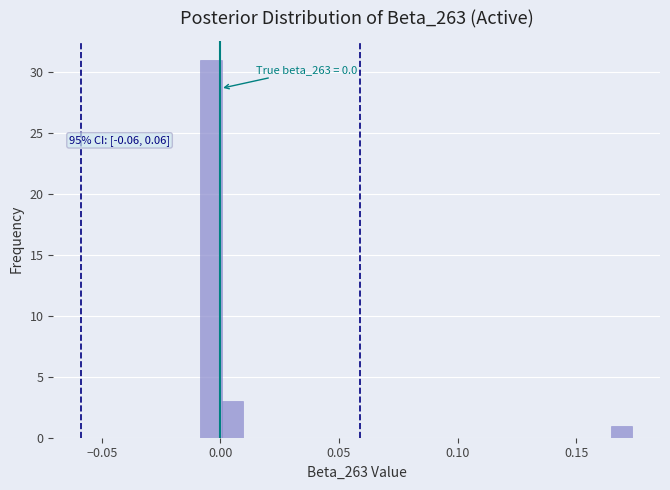

Around what value on the x-axis is the tallest bar? Give the approximate position of its centre, as read against the axis.

-0.005